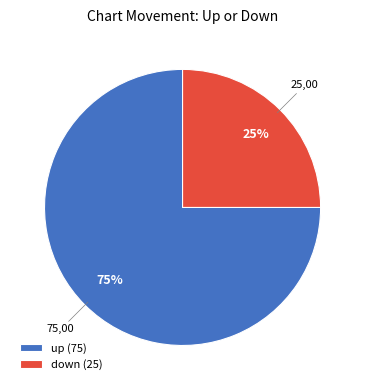

Between up and down, which is larger?

up